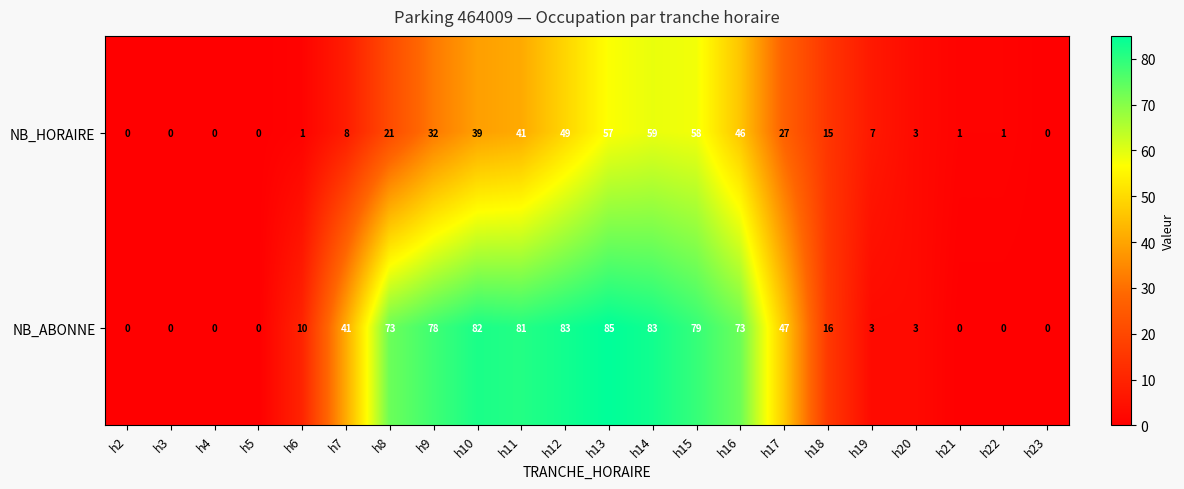

What value does the NB_ABONNE series have at h12?

83